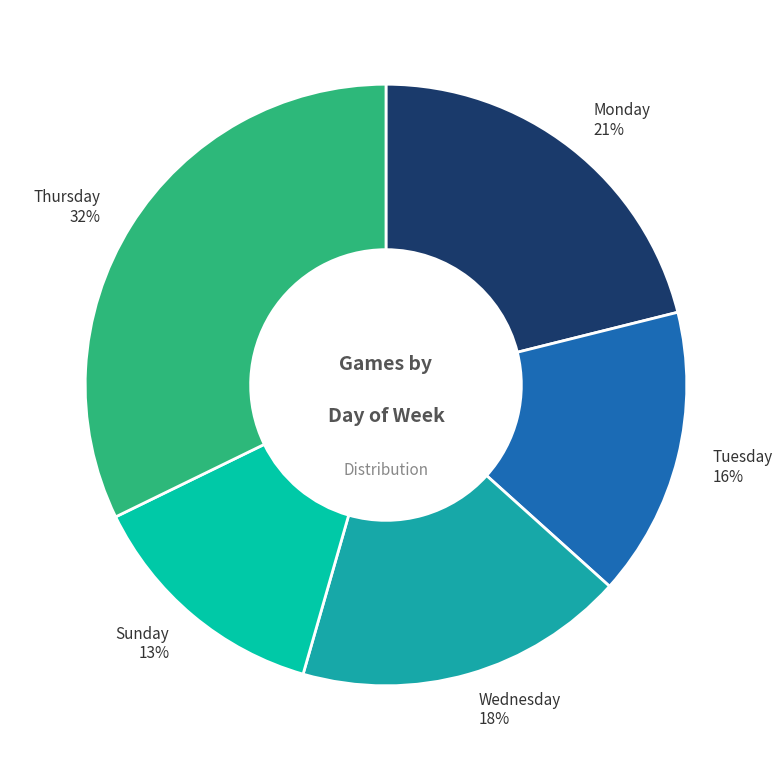

To the nearest percent, what is the average slice percentage?

20%